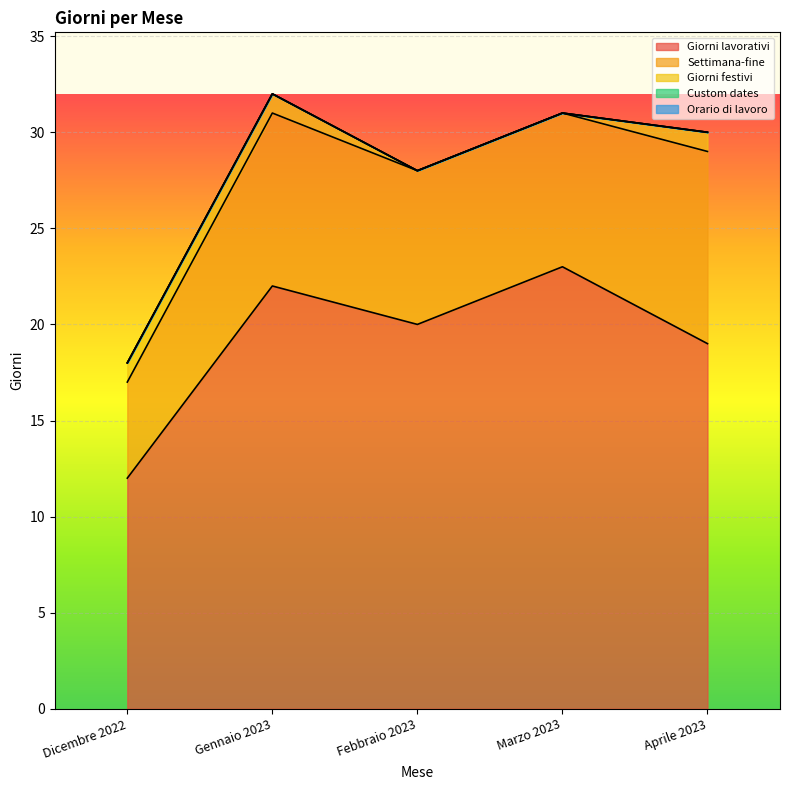

The Giorni lavorativi series shows 12 at Dicembre 2022. True or false?

True